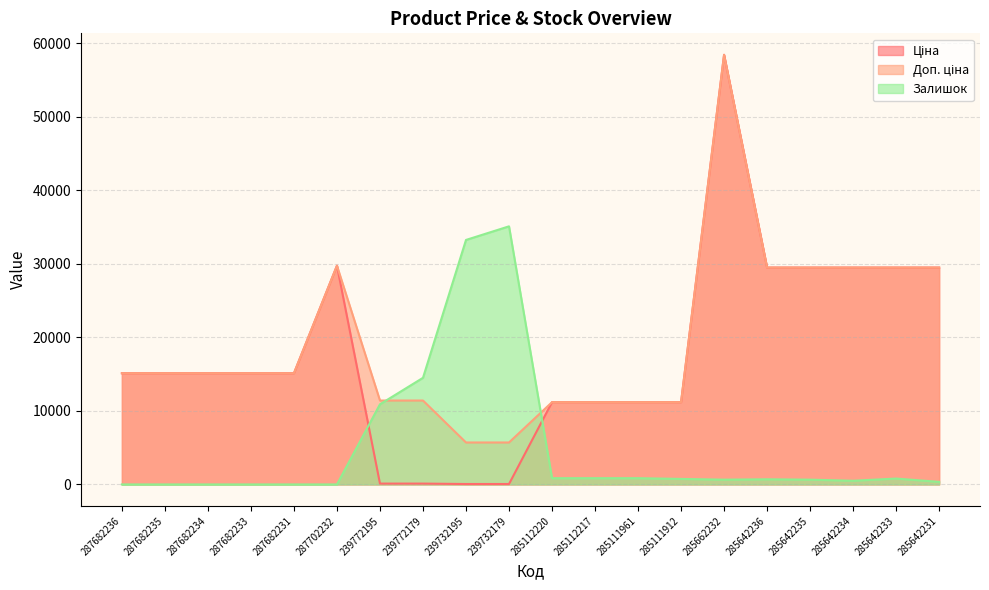

True or false: Доп. ціна has a value of 12732.3 at 285642231.

False